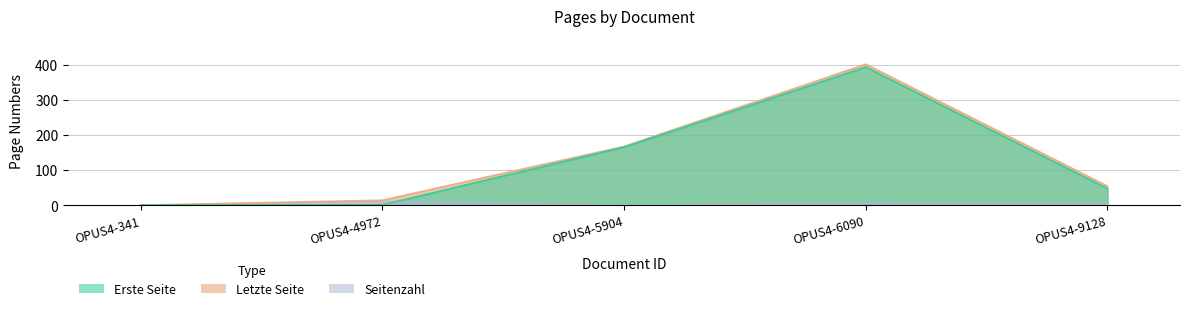

List the labels in order of Erste Seite value, largest first.

OPUS4-6090, OPUS4-5904, OPUS4-9128, OPUS4-4972, OPUS4-341